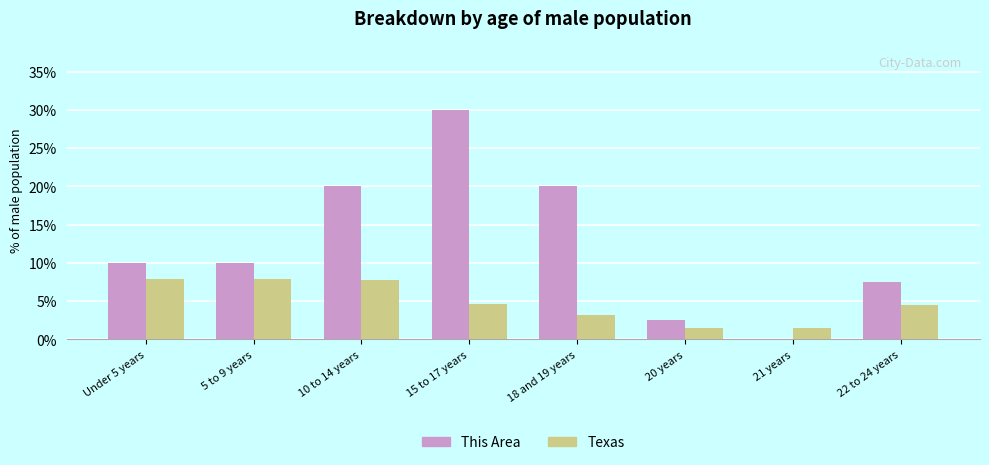

How many values in the Texas series exceed 4?

5